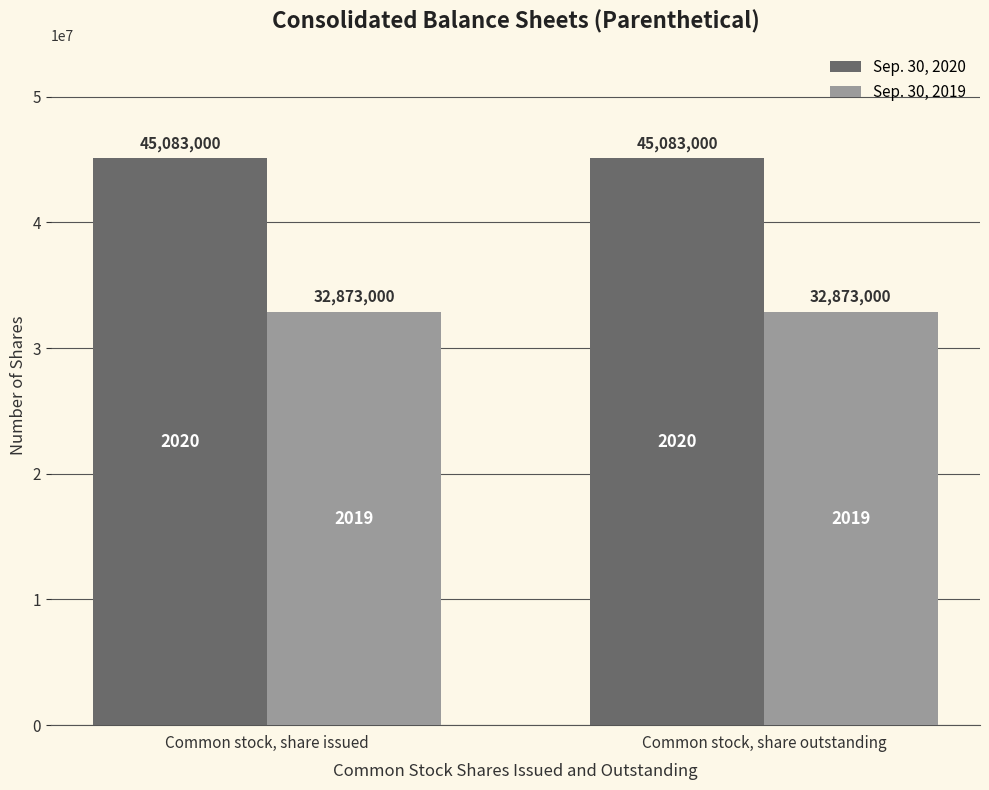

What position from the left is Common stock, share outstanding?

2